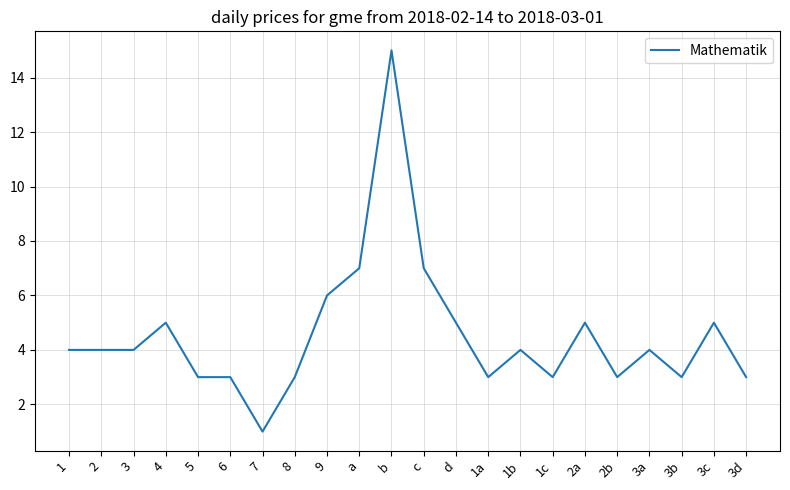

Which category has the lowest value across all series?

7